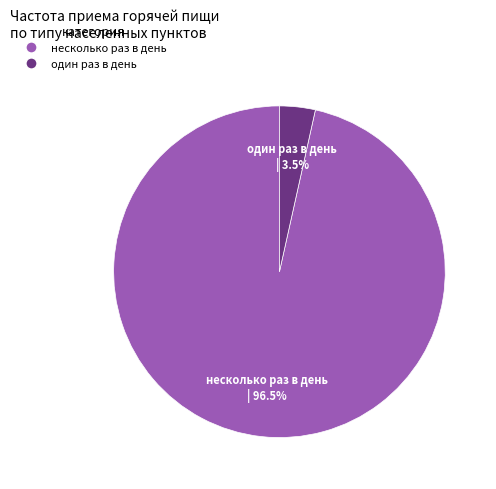

How many slices are in this pie chart?

2